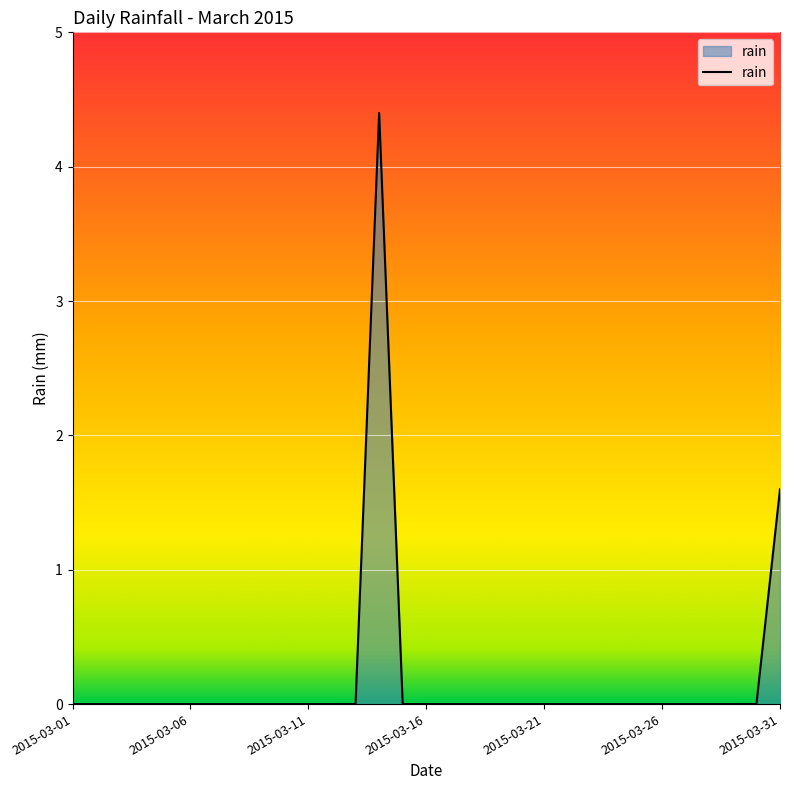

How many lines are shown in the chart?

1